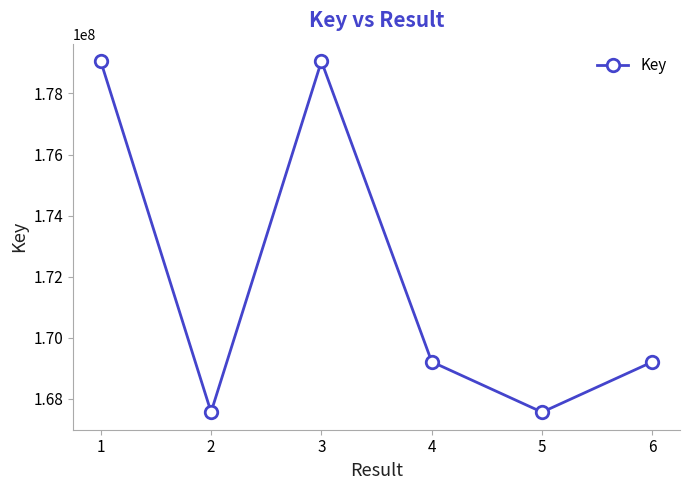

What is the difference between the maximum and second lowest values?

11497013